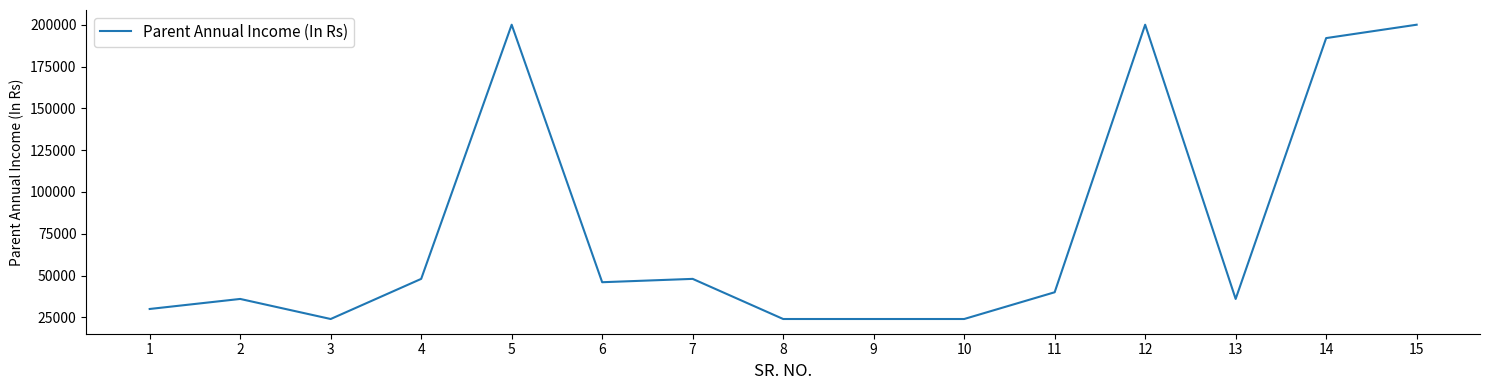

At which label does the data first exceed 40000?

4